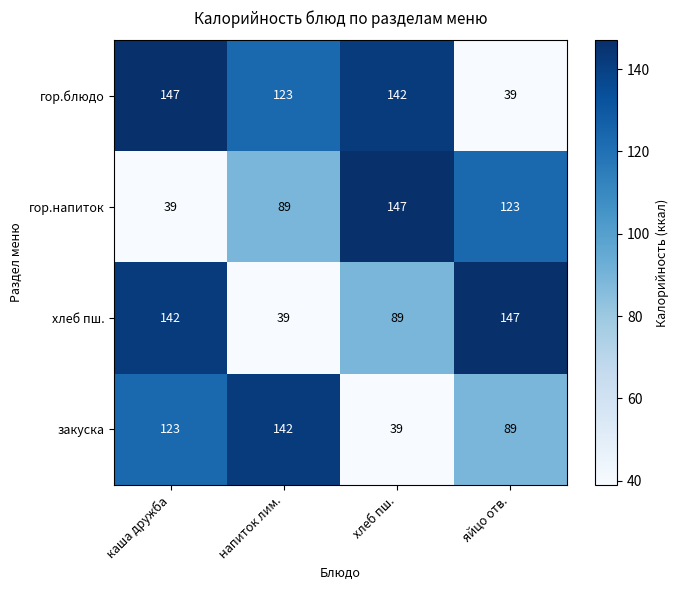

What is the total value across all series at напиток лим.?

393